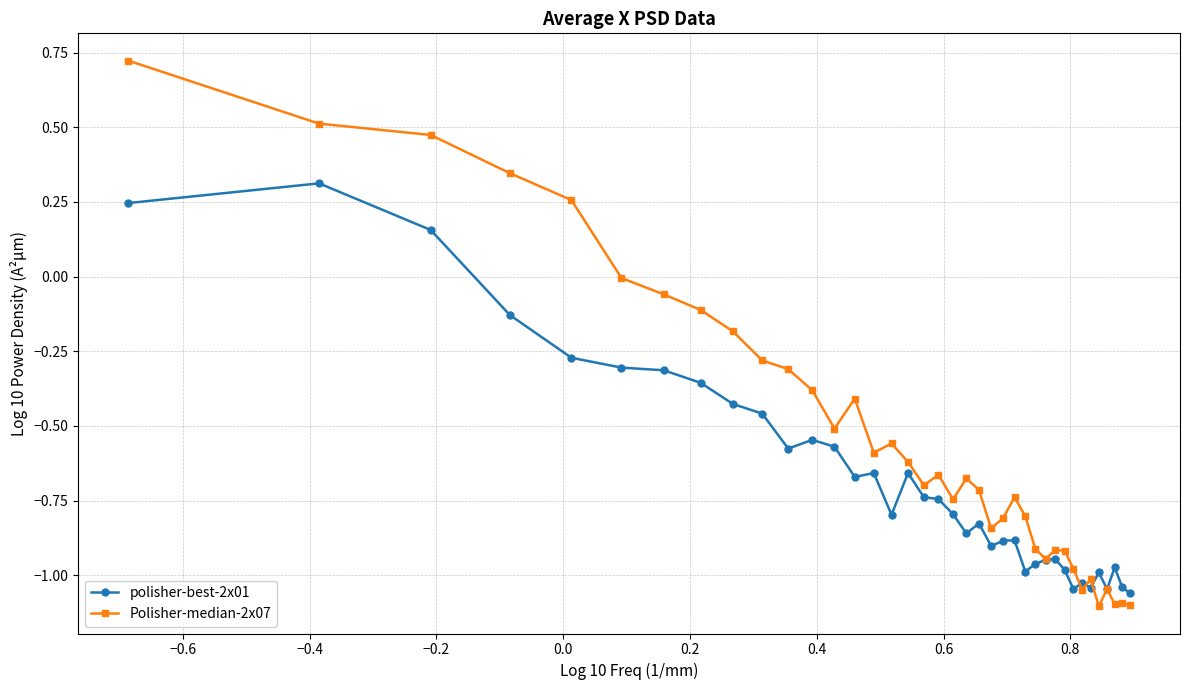

Which series has the widest spread of values?

Polisher-median-2x07